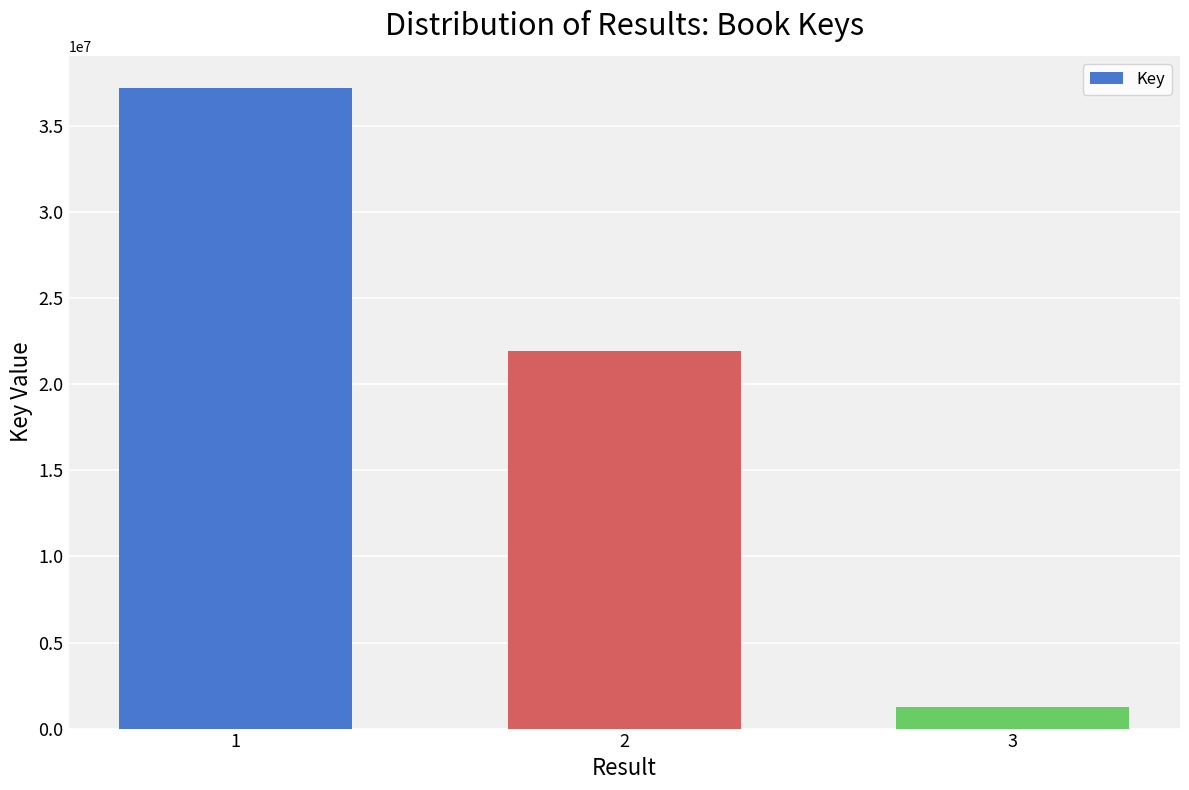

How many bars are there in total?

3